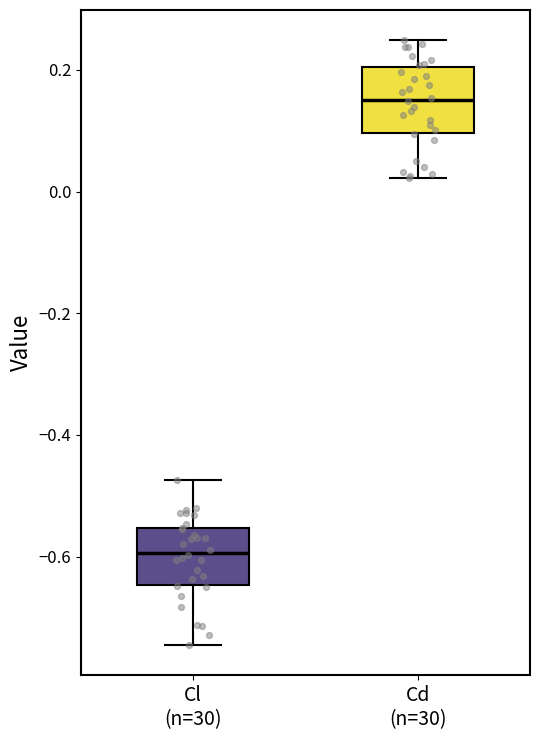

Where is the upper edge of the box for Cd (n=30) on the y-axis? The values are not printed on the chart, so give them approximately, as read against the axis.

0.20